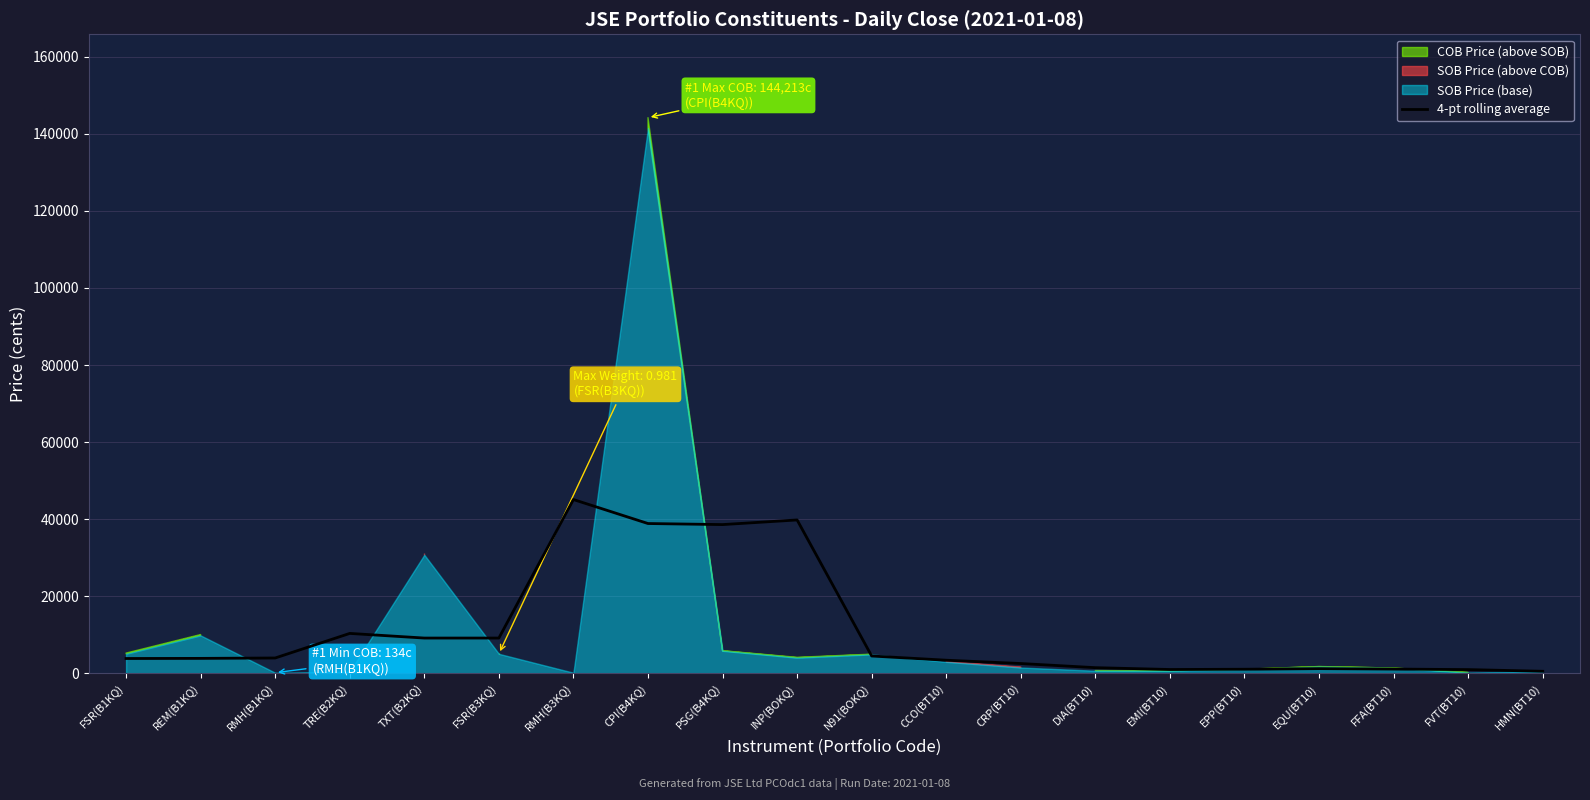

How many points are higher than both their immediate neighbors (excluding endpoints)?

4